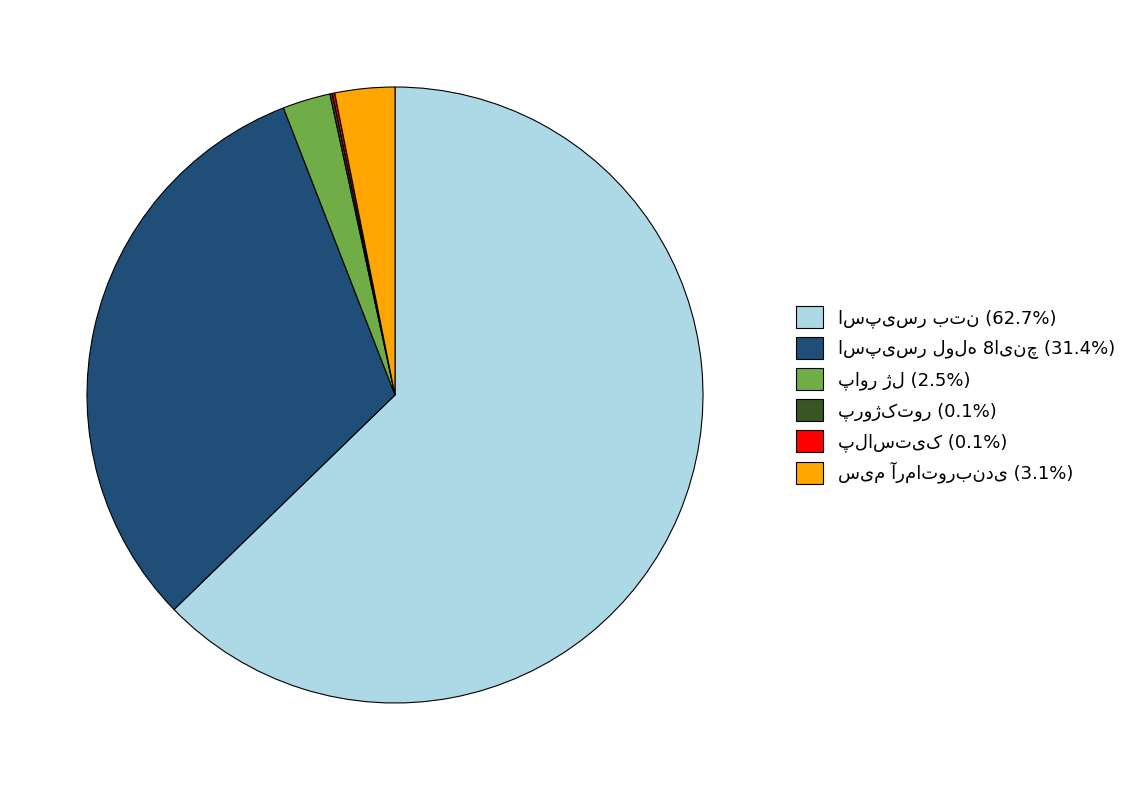

Is there any slice that represents more than half of the pie?

Yes